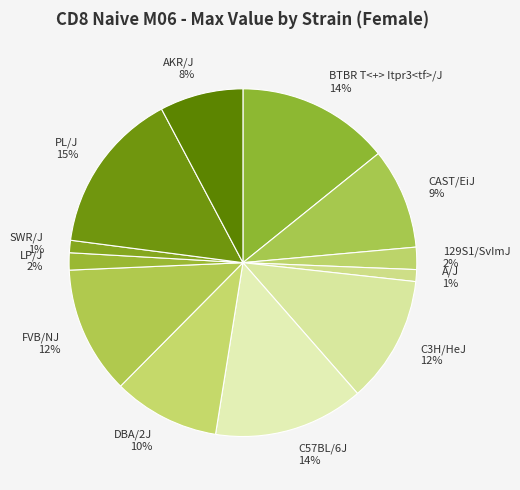

What is the largest slice in the pie chart?

PL/J